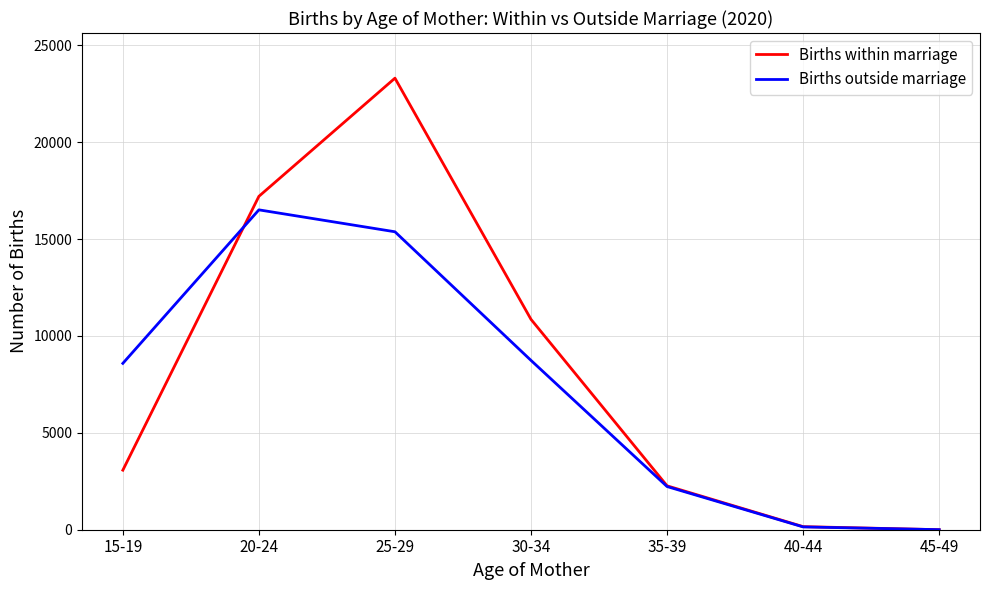

What is the sum of all Births within marriage values?

56858